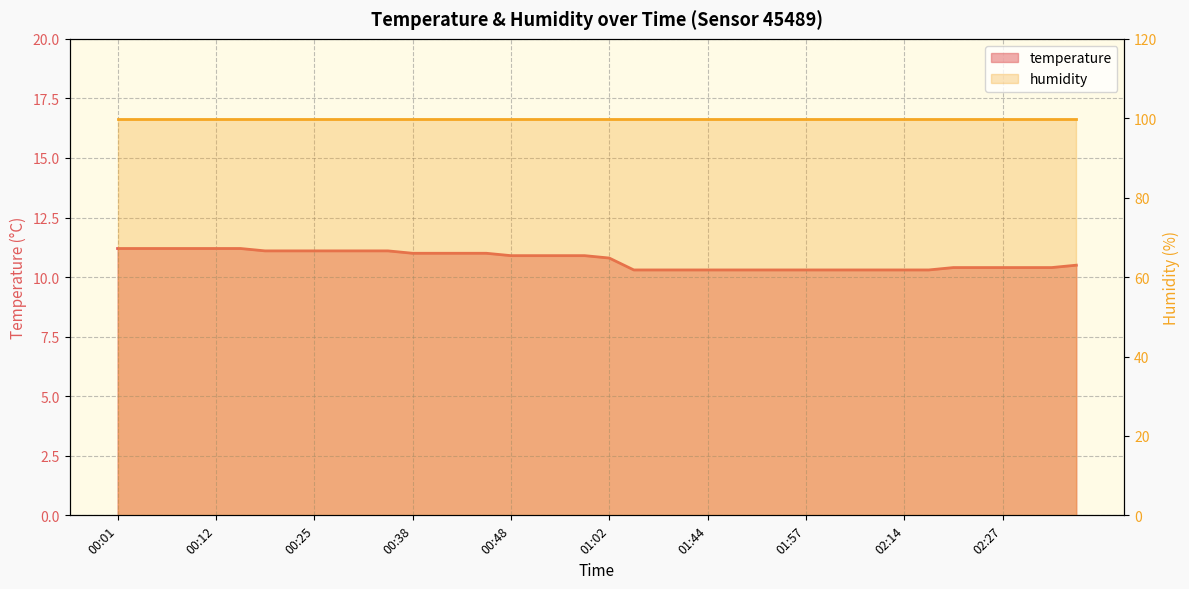

True or false: there are more than 0 points higher than both neighbors.

False